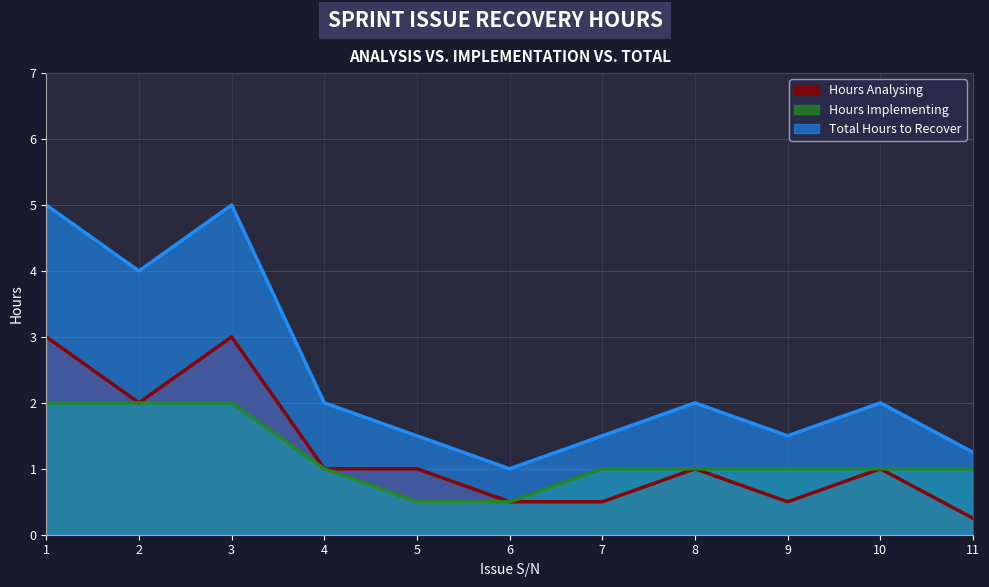

Rank the categories by Total Hours to Recover value from highest to lowest.

1, 3, 2, 4, 8, 10, 5, 7, 9, 11, 6